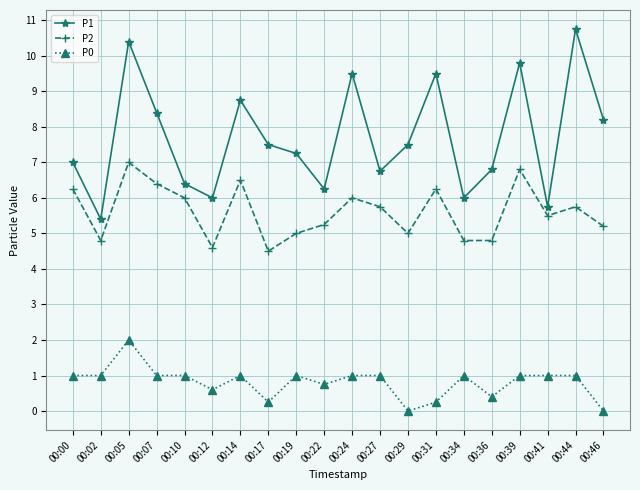

What are all the series names shown in the legend?

P1, P2, P0